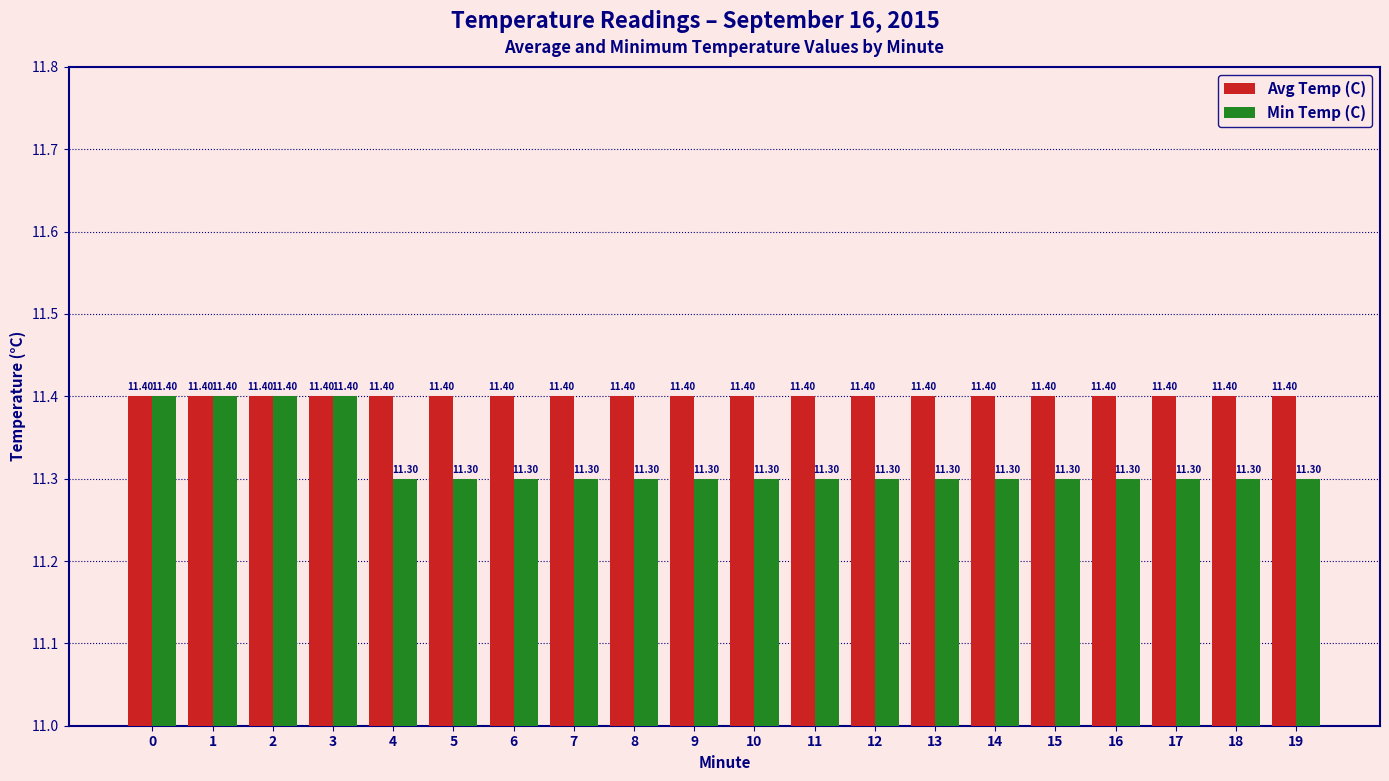

What is the minimum value shown in the chart?

11.3